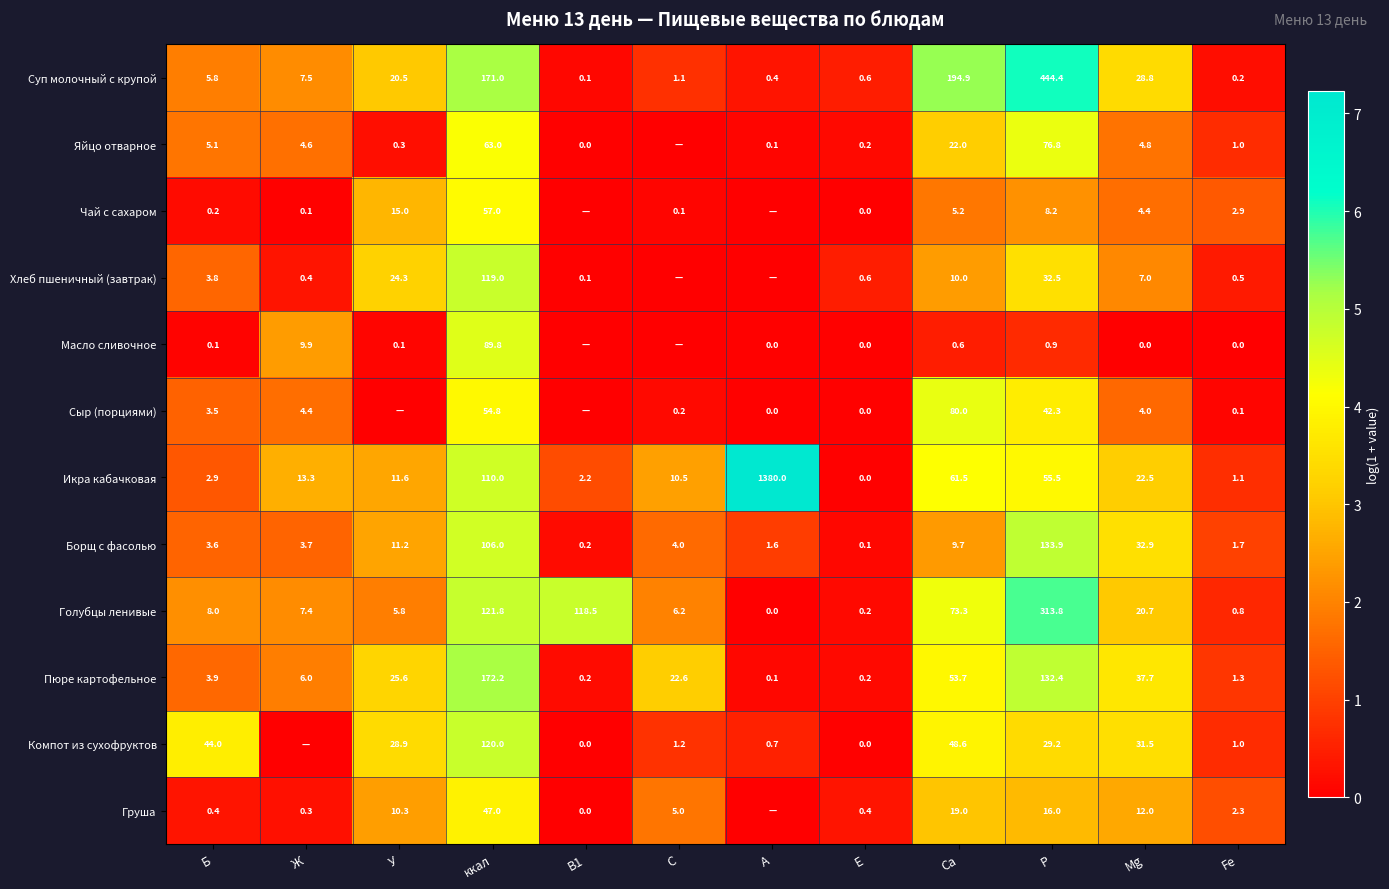

Which category has the highest value across all series?

А